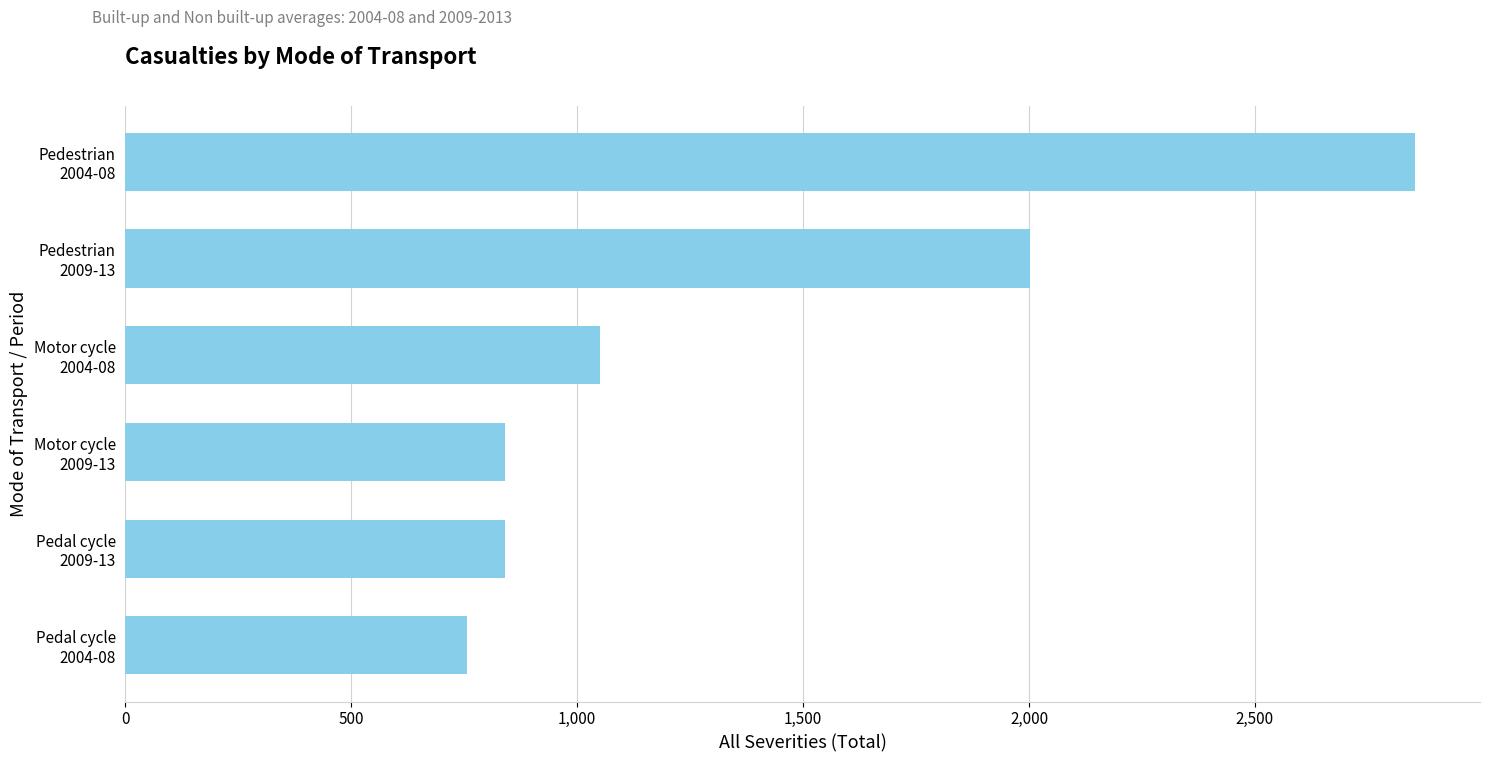

What is the maximum value shown in the chart?

2855.4